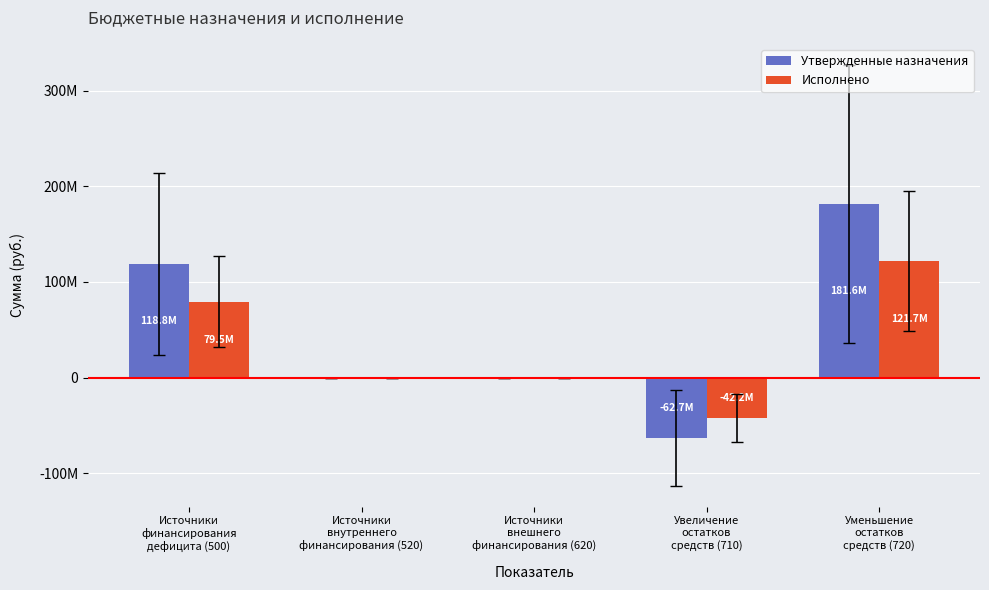

Which series has the largest range (max minus min)?

Утвержденные назначения